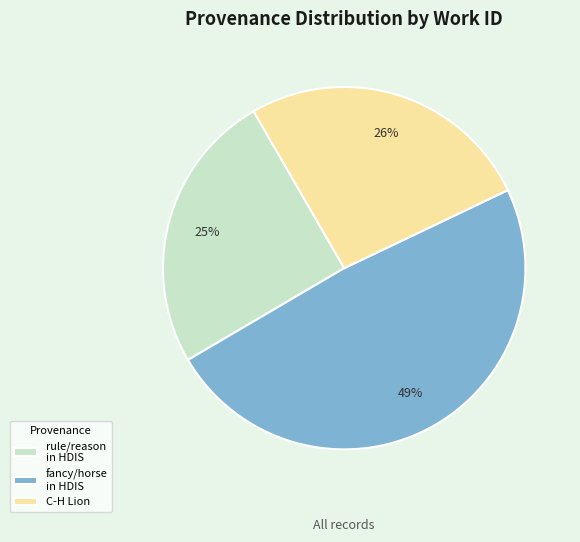

Count the number of slices in the pie.

3